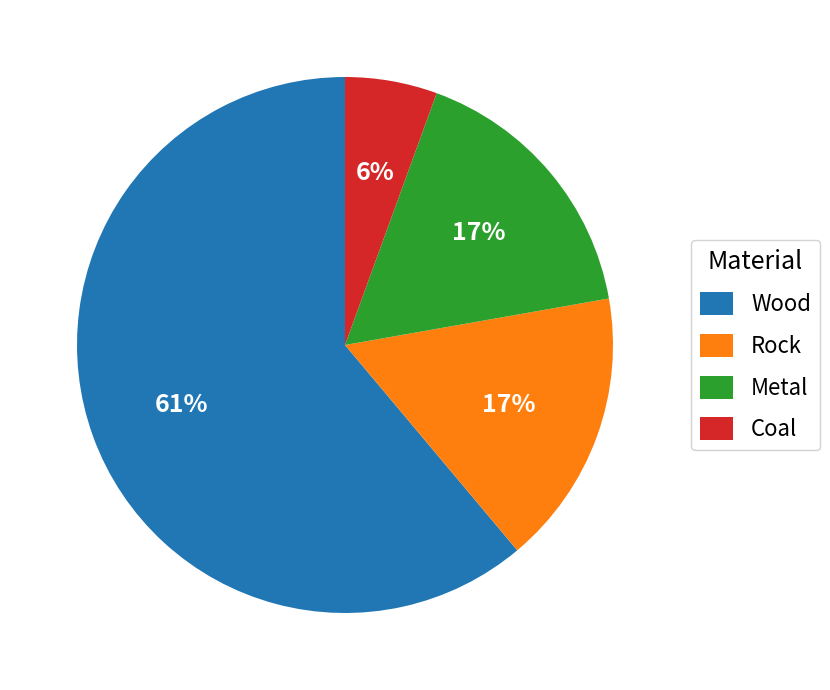

Which slice is the largest?

Wood